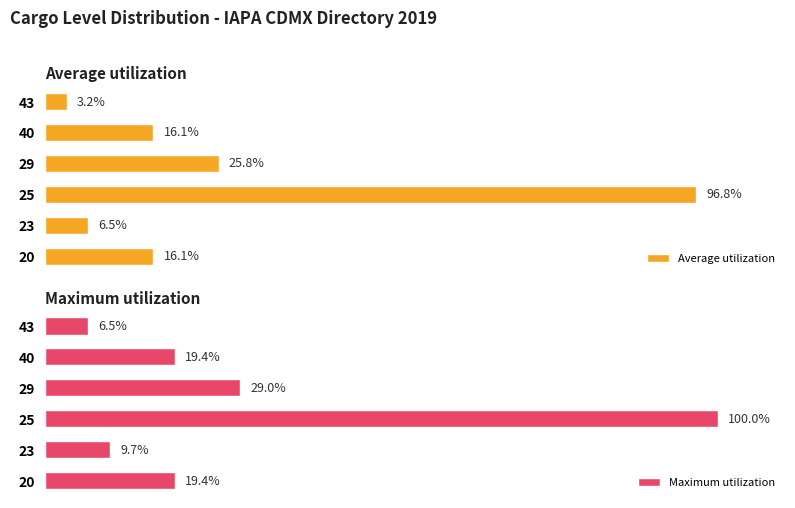

Is it true that Average utilization equals 163.3 at 2?

False